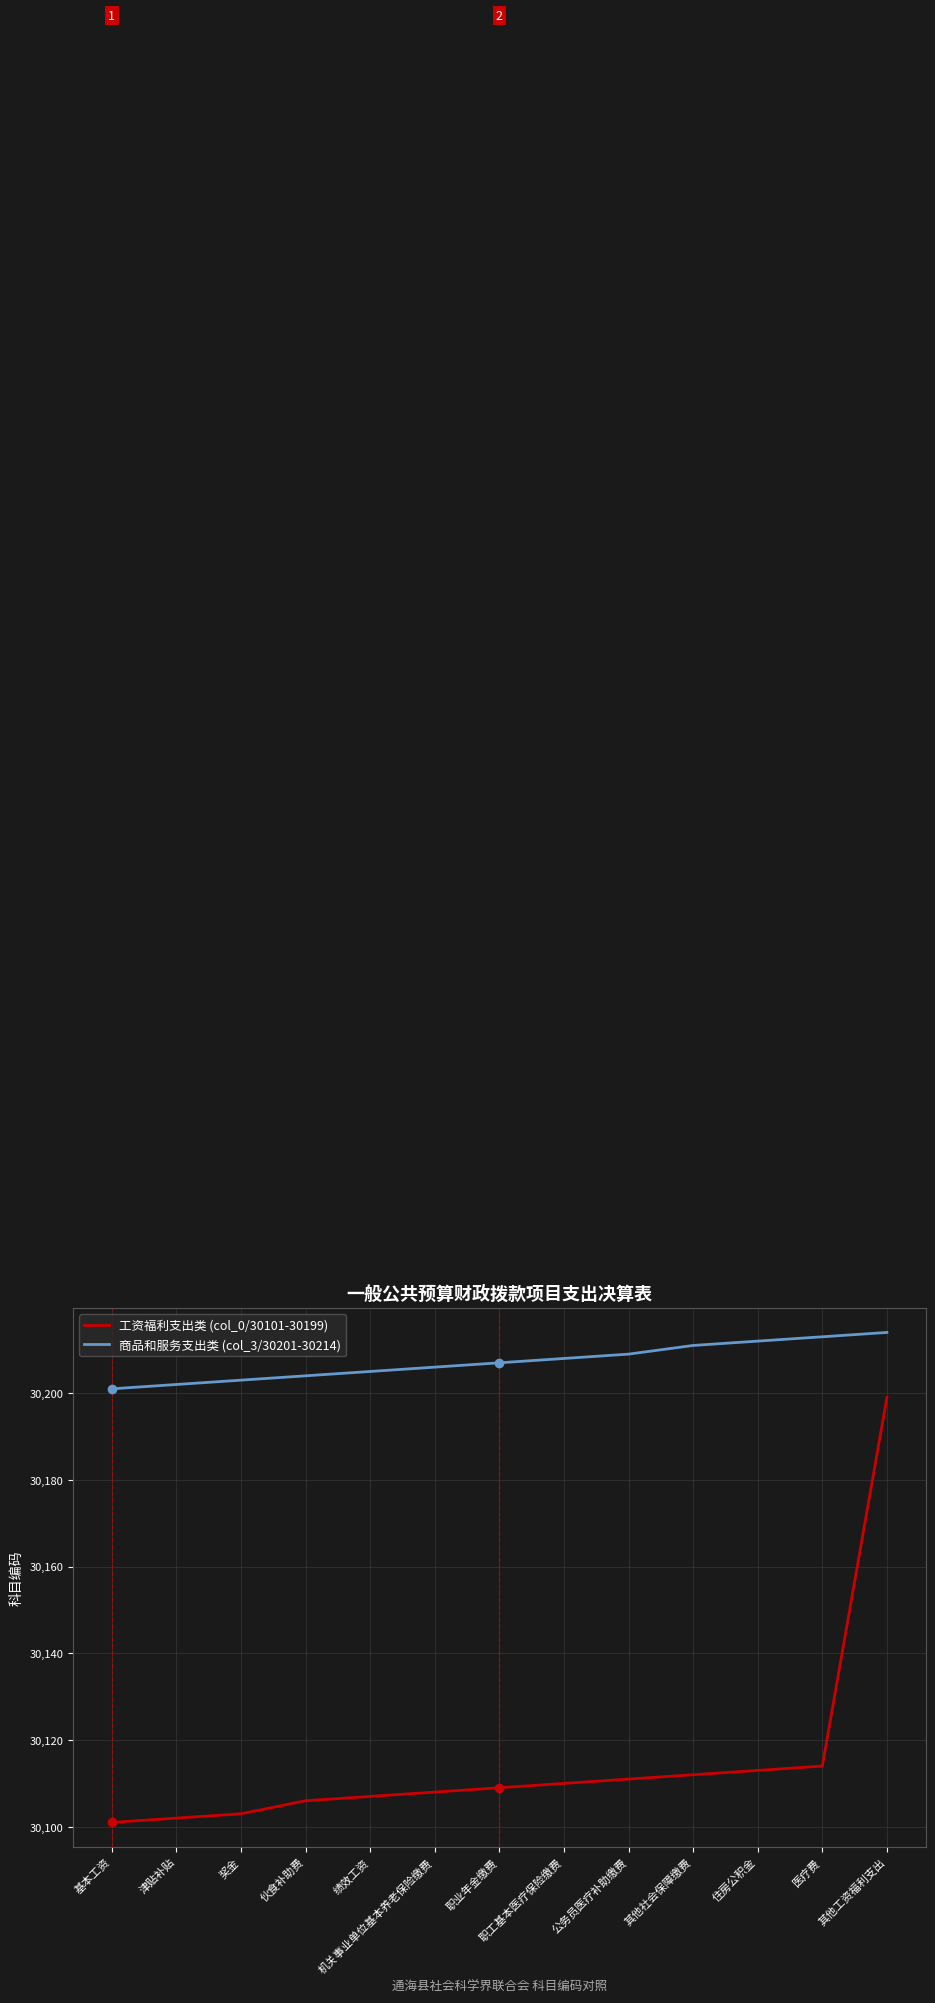

Which series has the widest spread of values?

工资福利支出类 (col_0/30101-30199)